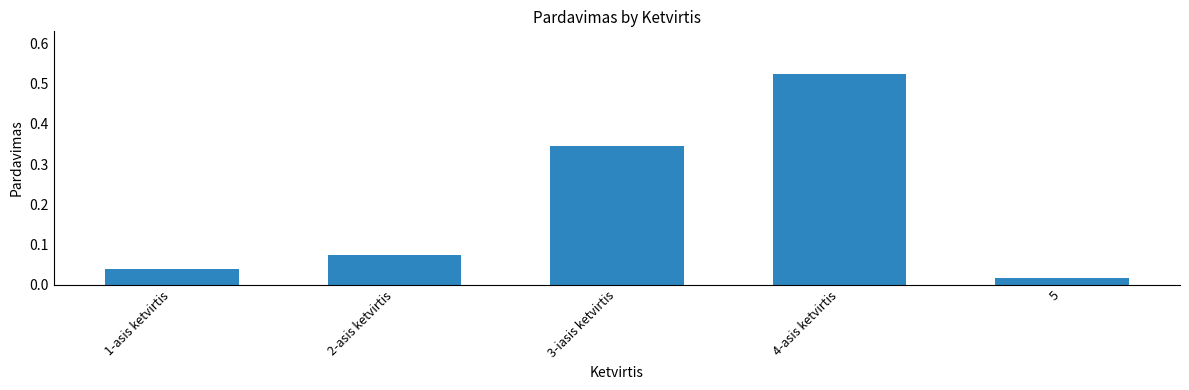

The chart shows a value of 0.1 at 1-asis ketvirtis. True or false?

False